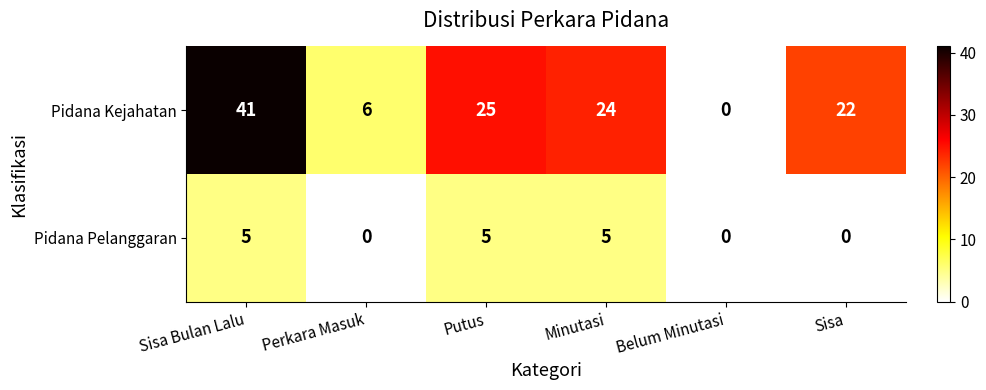

Reading left to right, transcribe all the data shown in this chart.

Pidana Kejahatan: 41	6	25	24	0	22
Pidana Pelanggaran: 5	0	5	5	0	0